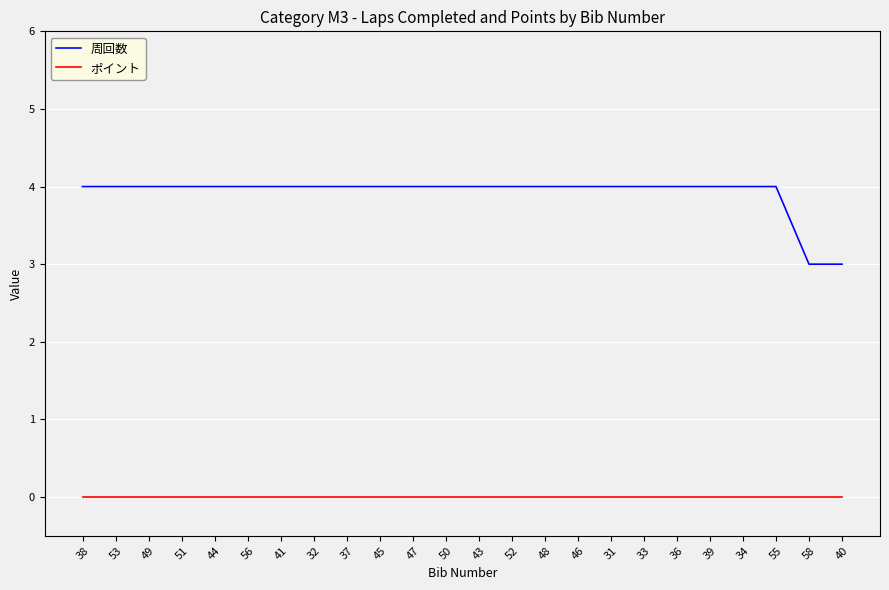

What is the spread (max minus min) of values at 36?

4